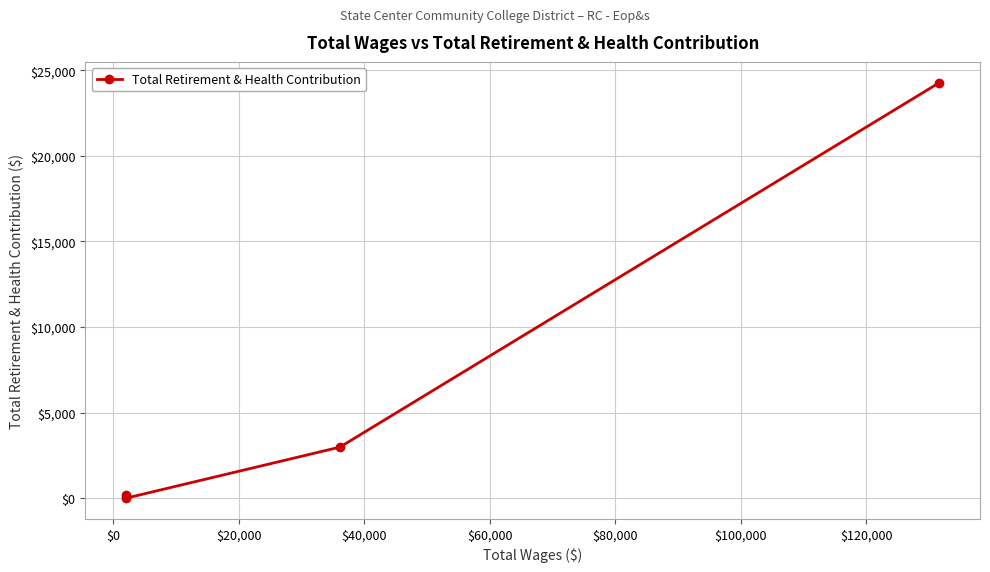

What is the greatest value displayed?

24281